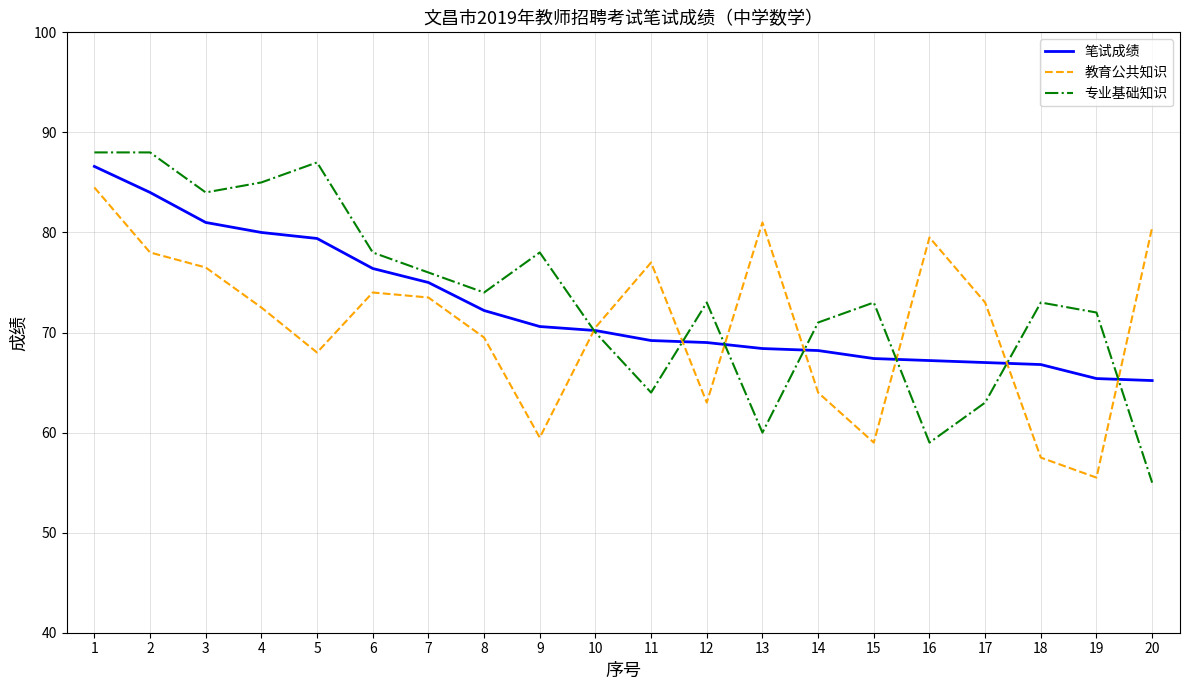

Which series has the largest total across all categories?

专业基础知识